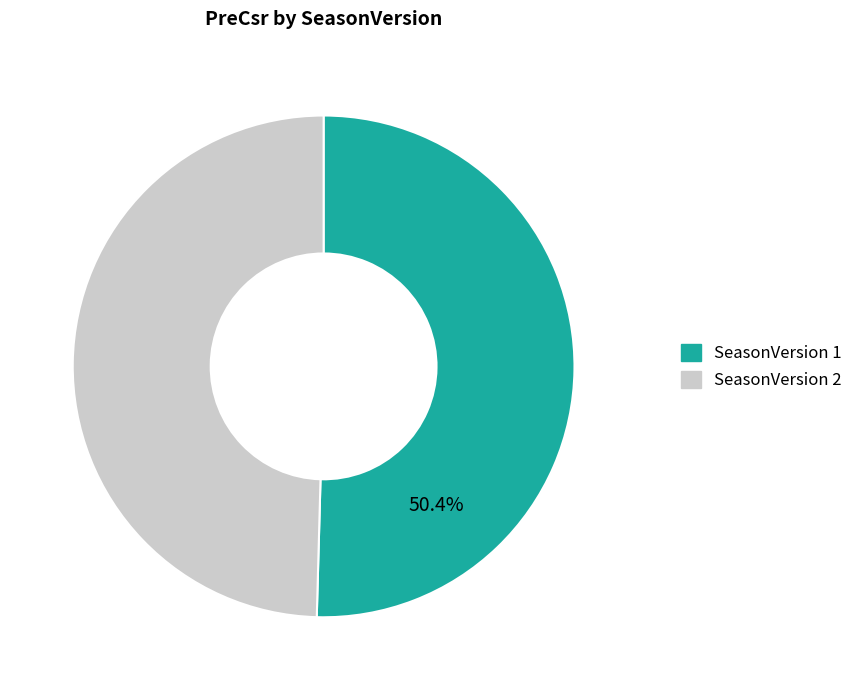

What is the smallest slice in the pie chart?

SeasonVersion 2